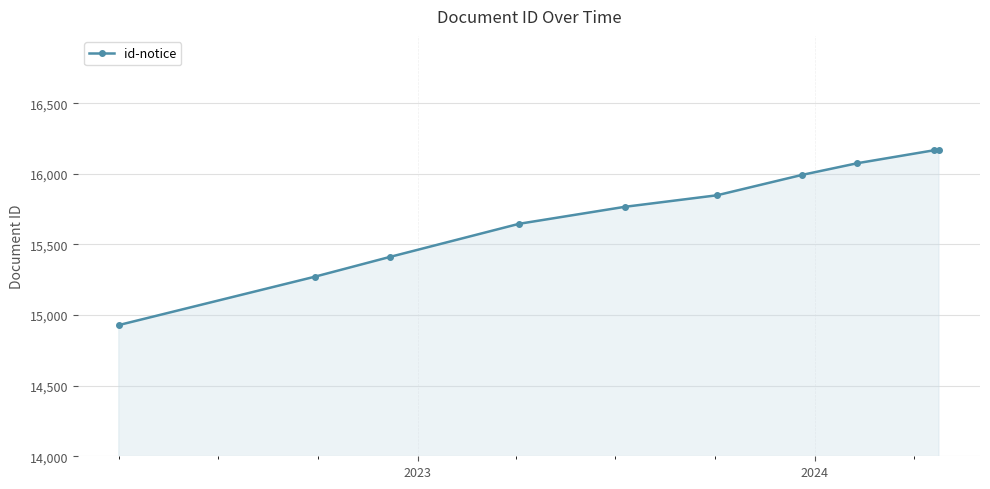

What is the minimum value shown in the chart?

14929